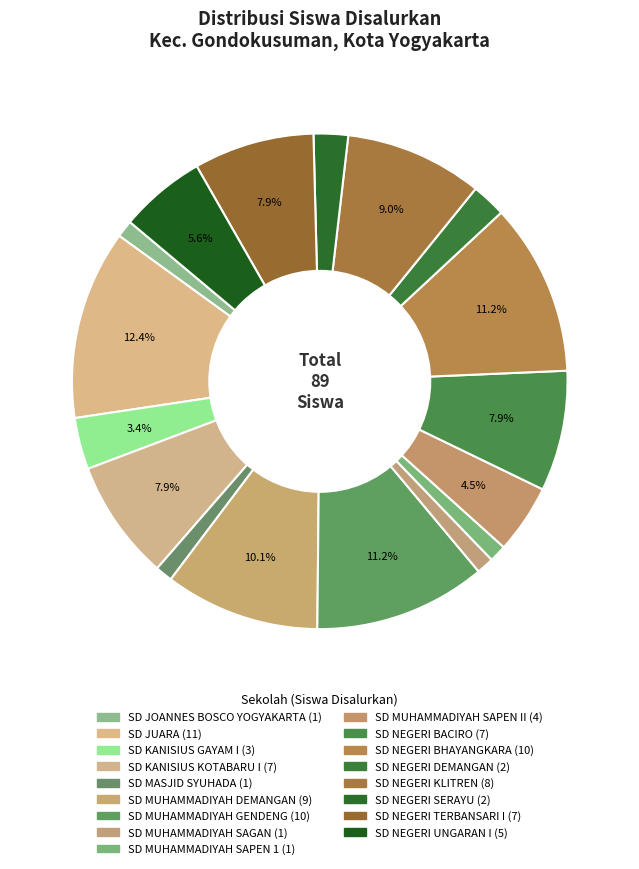

Count the number of slices in the pie.

17